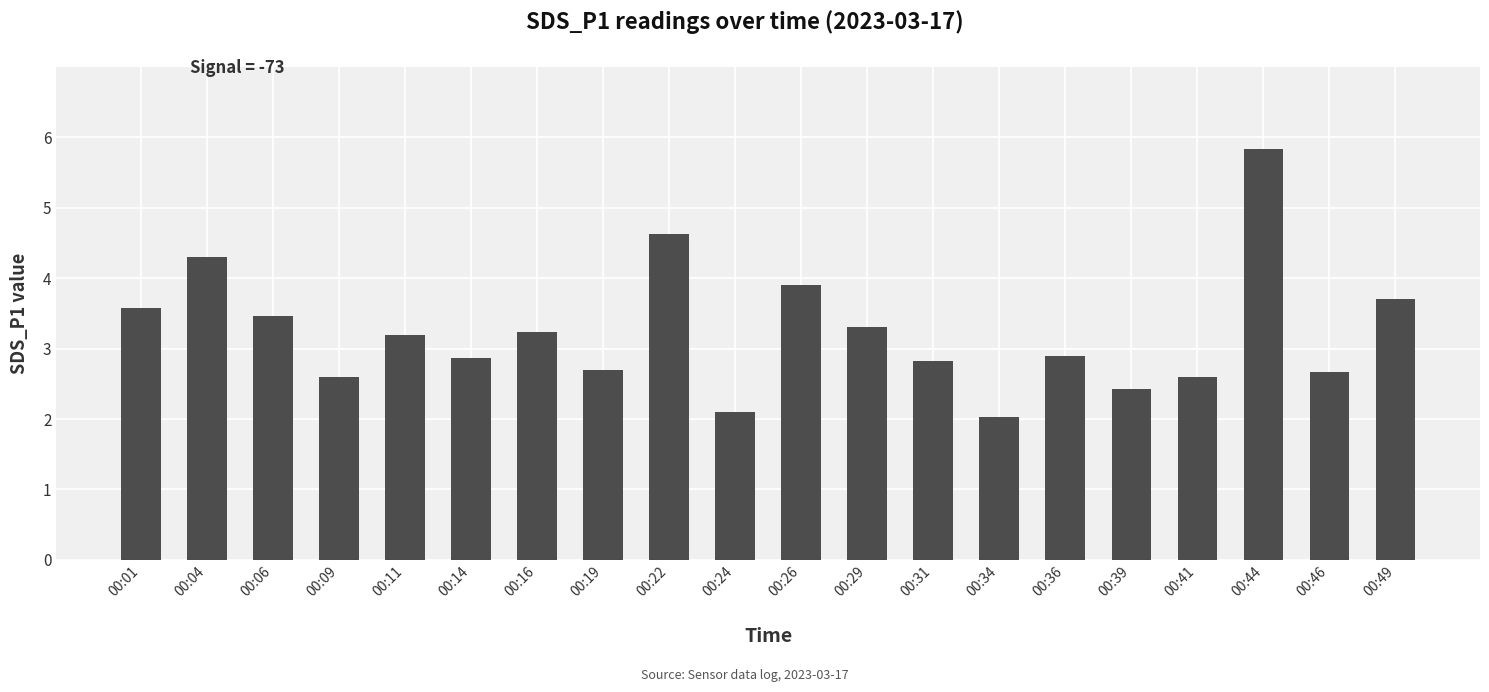

What is the maximum value shown in the chart?

5.8